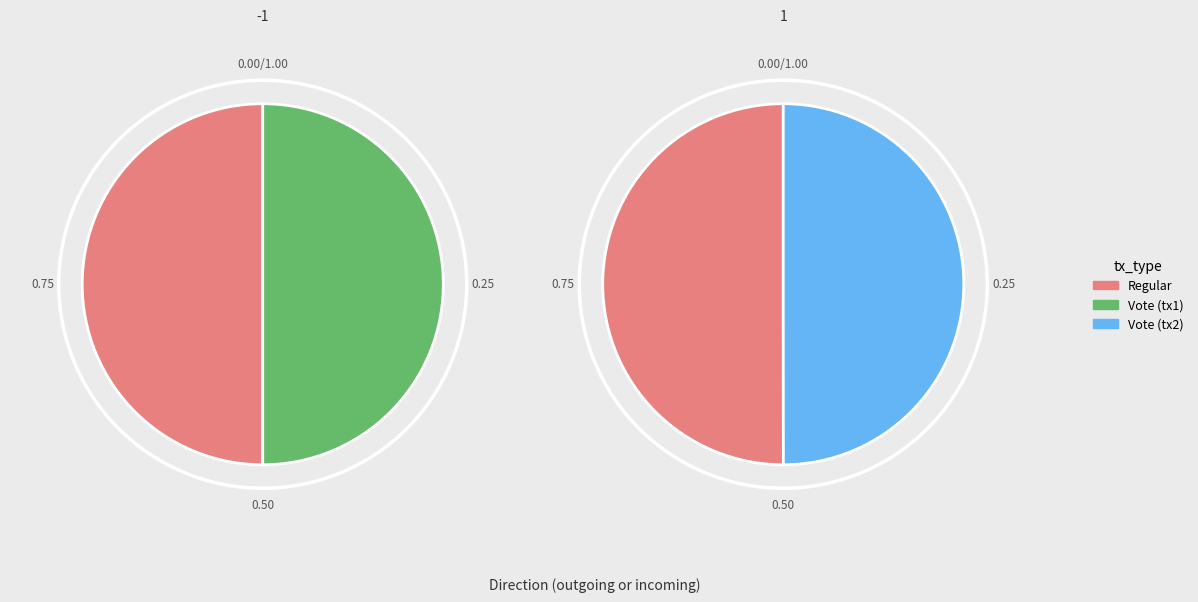

Combined, do Vote and Regular account for over 50%?

Yes